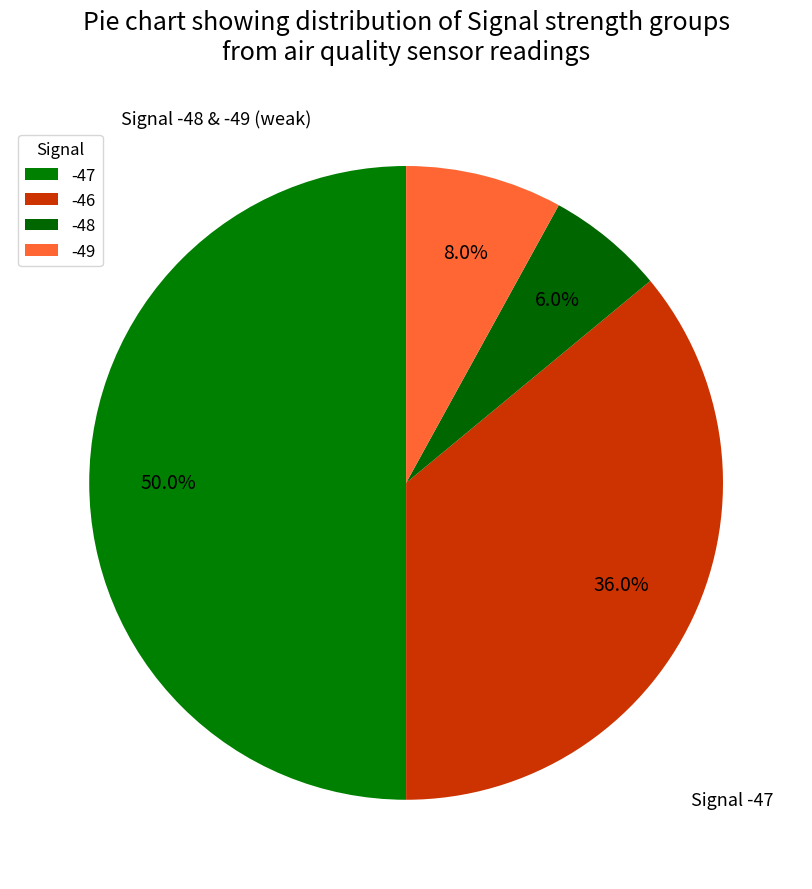

What percentage do -47 and -46 together represent?

86.0%